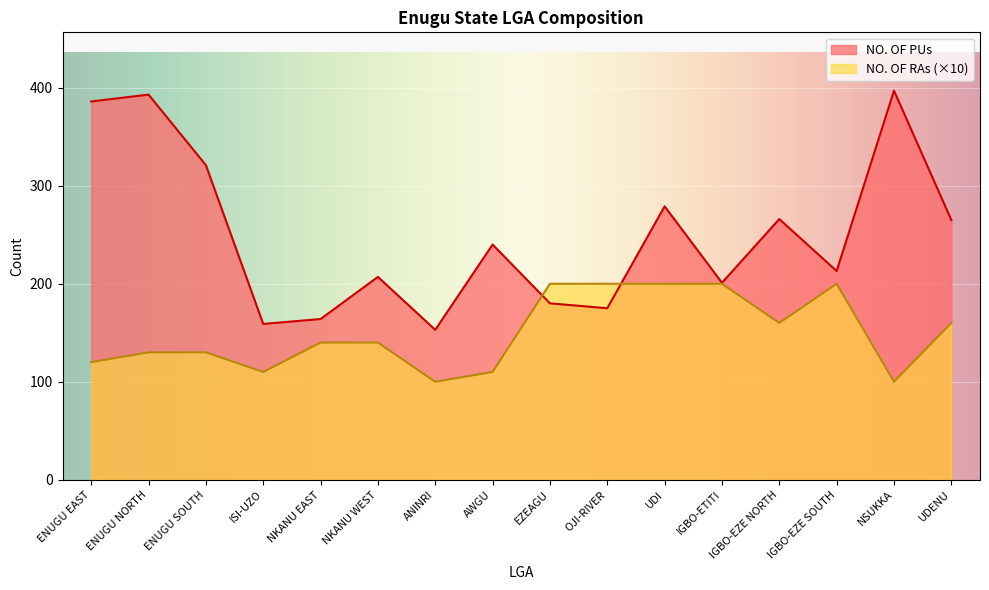

True or false: the data shows 298 at IGBO-EZE SOUTH.

False